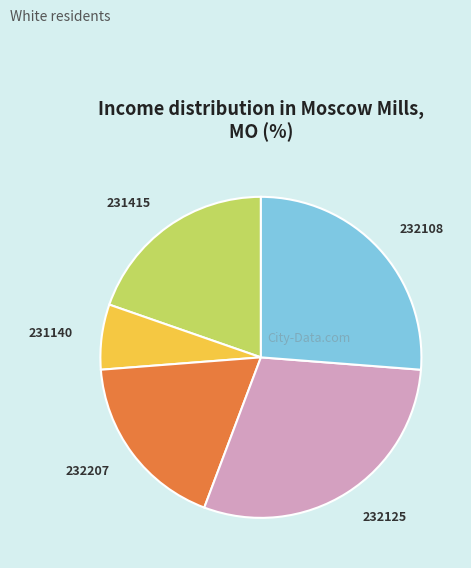

Rank the categories by value from lowest to highest.

231140, 232207, 231415, 232108, 232125